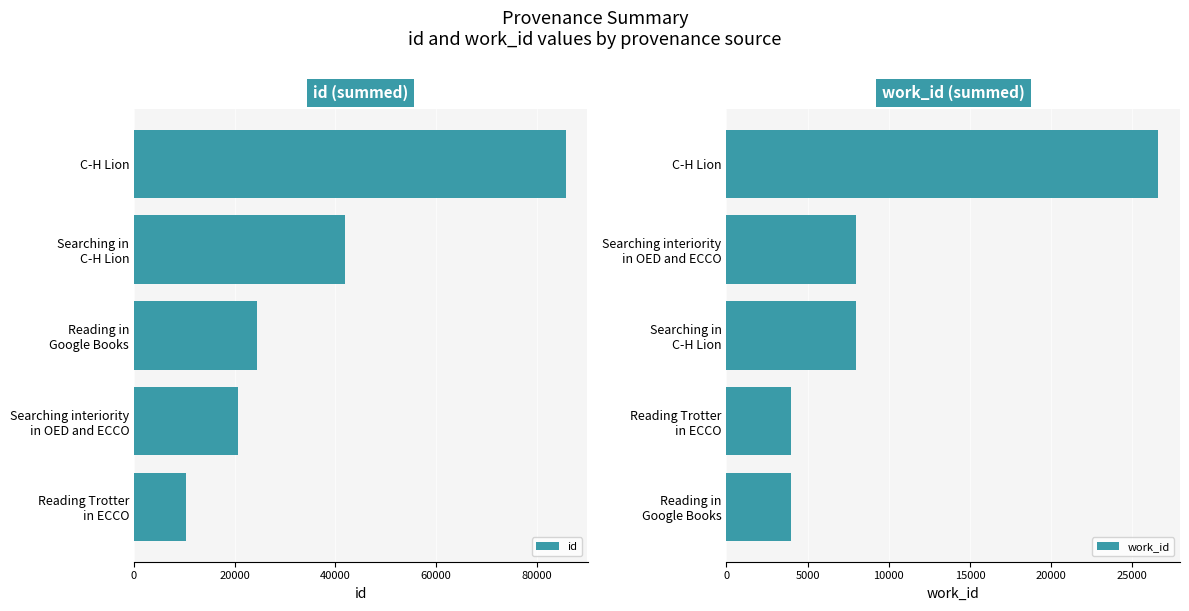

What is the difference between the maximum and minimum values in the id series?

75378